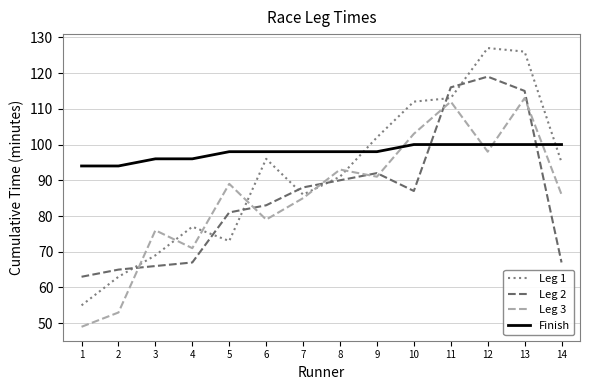

What is the average value of the Leg 2 series?

86